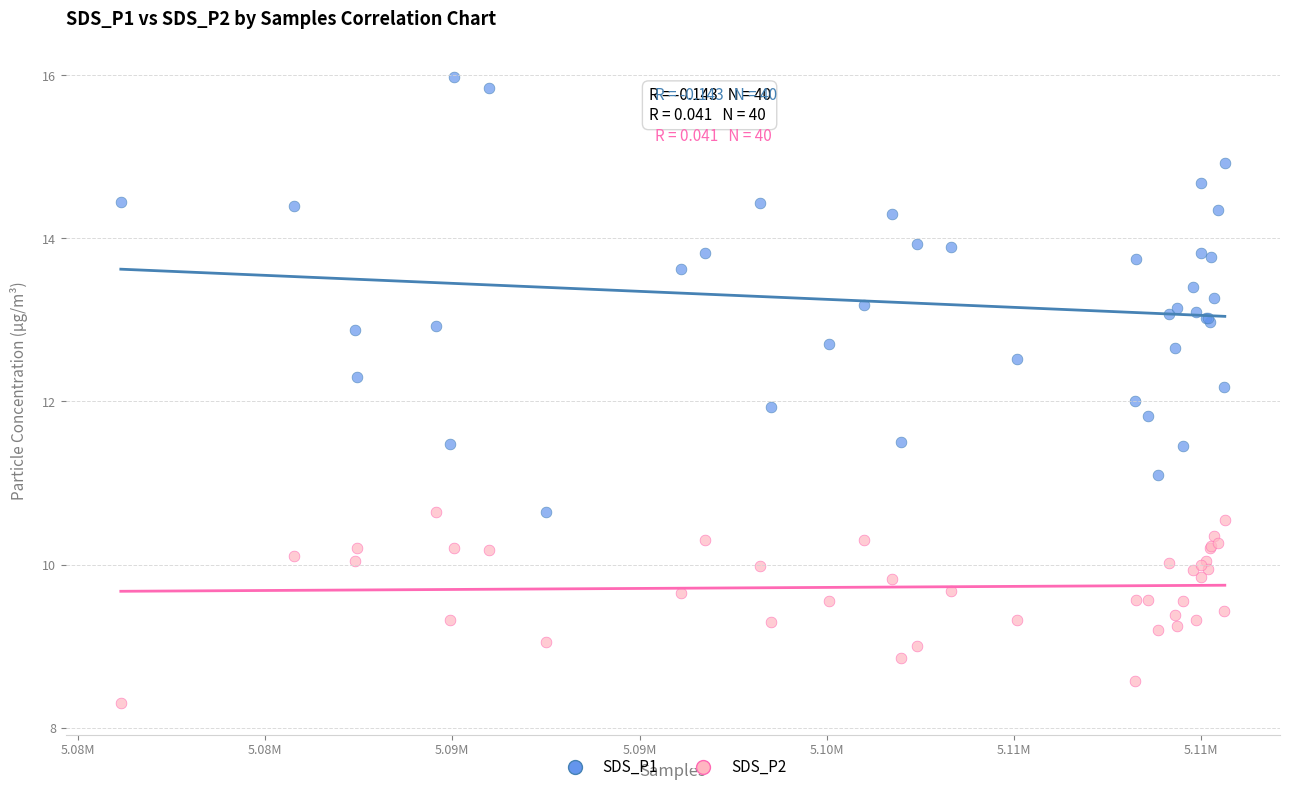

What is the X range (max minus min) for the scatter plot?

29487.0